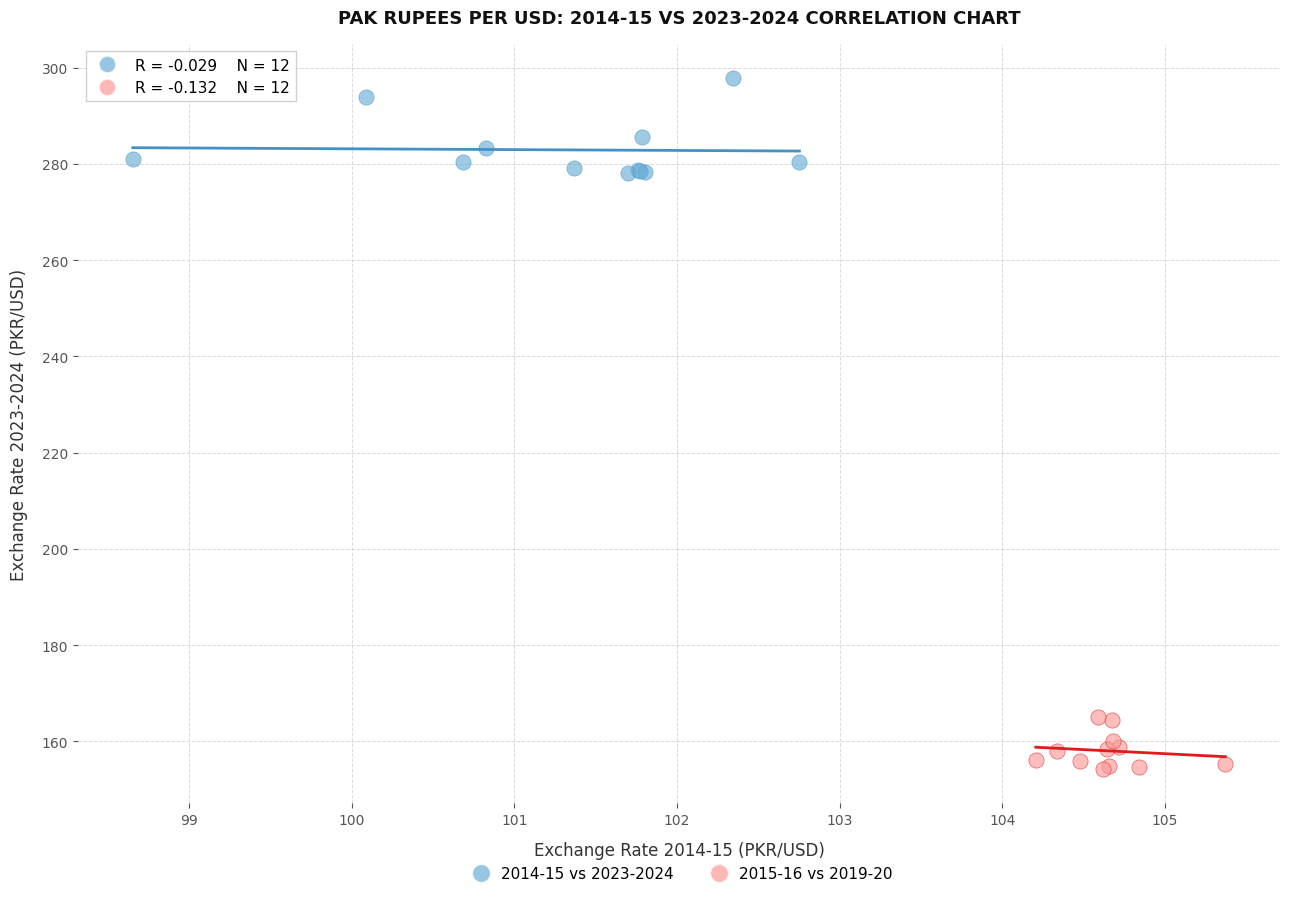

Which series reaches the minimum Y coordinate?

2015-16 vs 2019-20